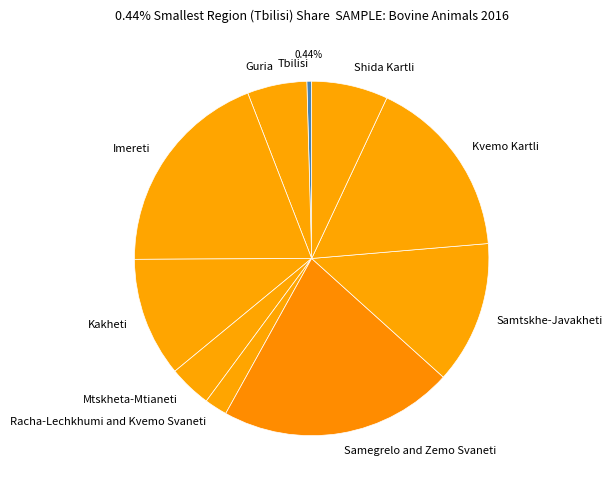

What is the largest slice in the pie chart?

Samegrelo and Zemo Svaneti